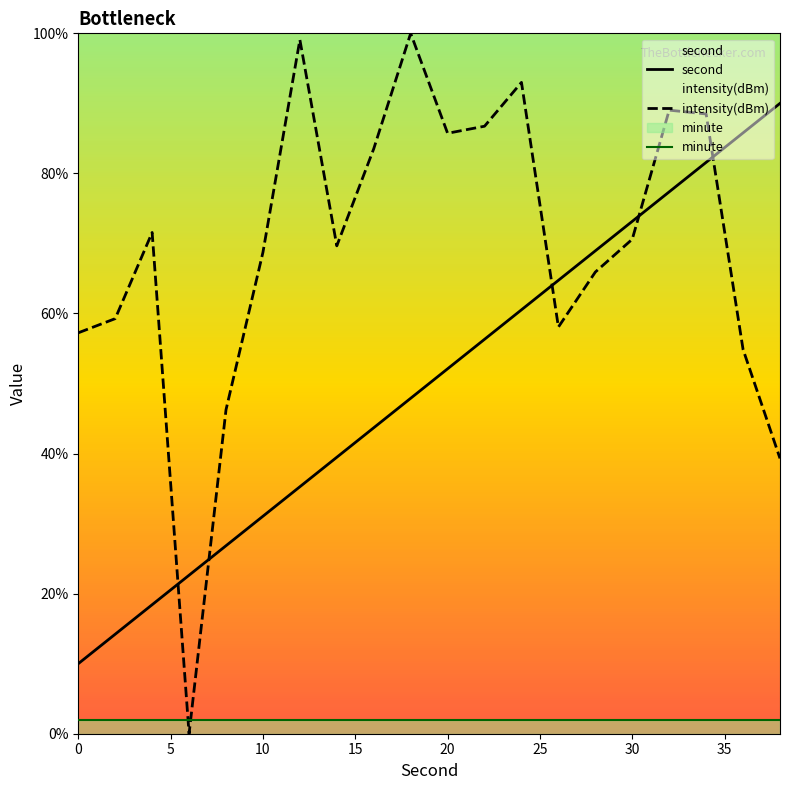

True or false: minute and second cross at least once.

False